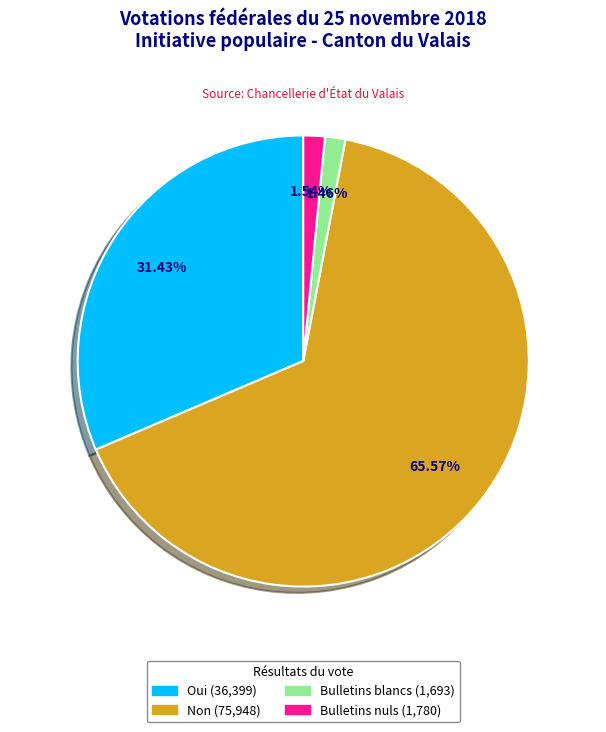

Which category has the biggest portion of the pie?

Non